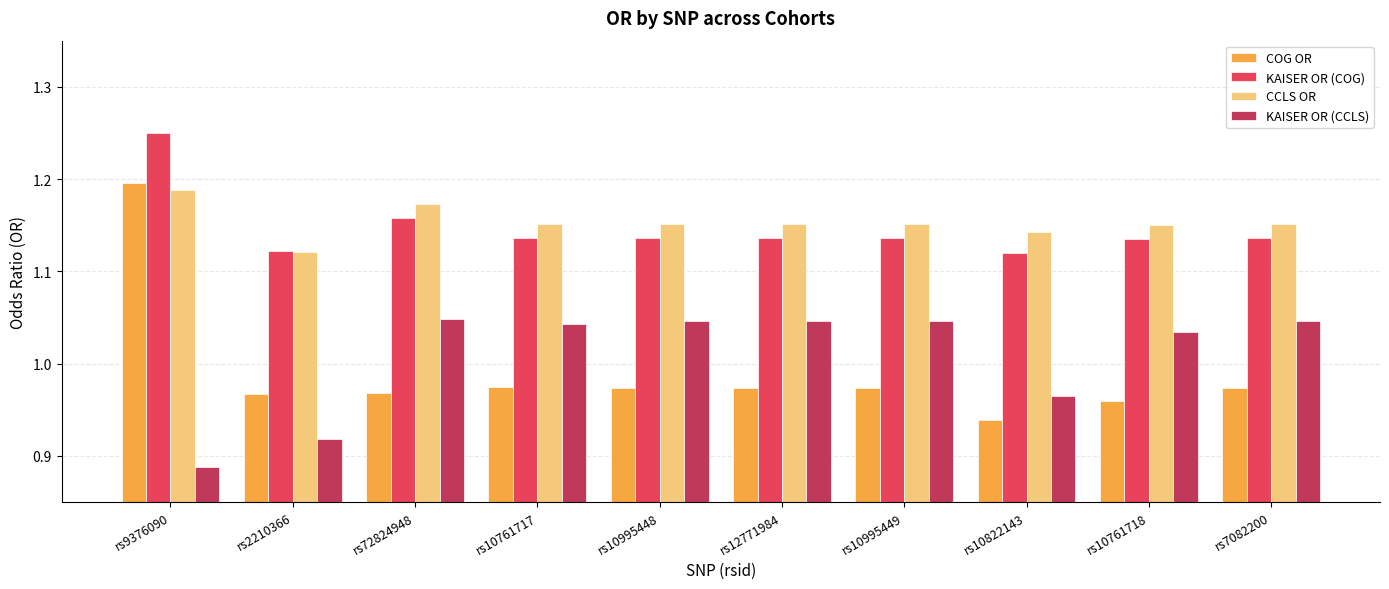

Which category has the highest value across all series?

rs9376090